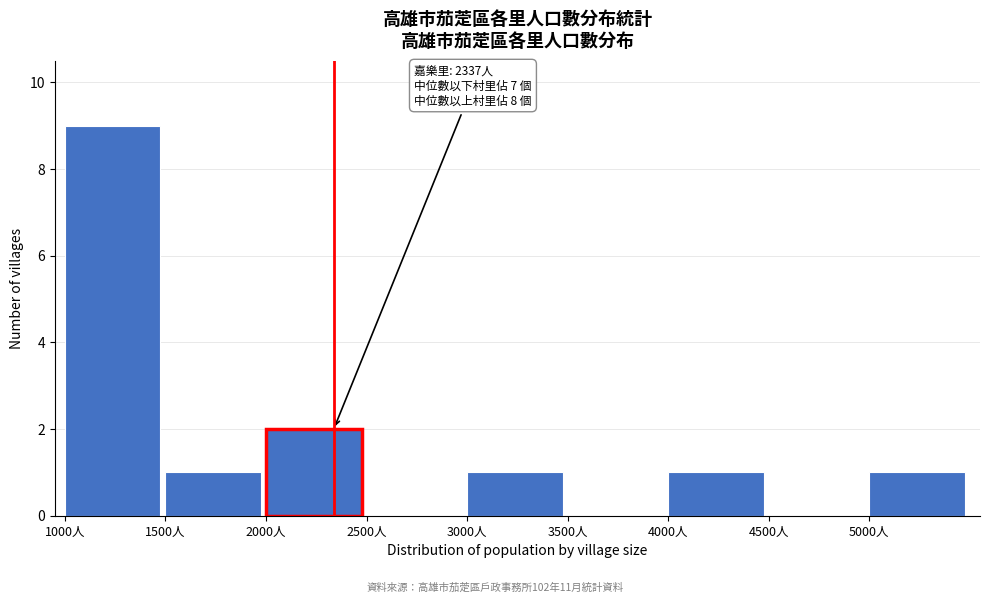

Over which range of the x-axis is the bar tallest?

1000 to 1500